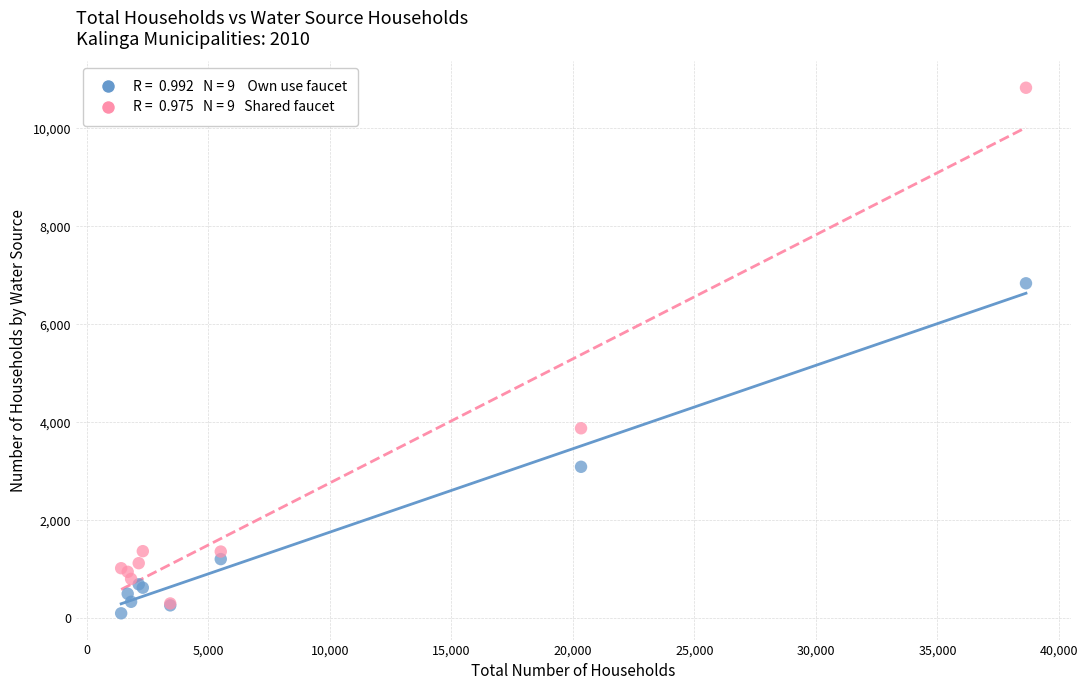

Across all series, what Y value is closest to 5467?

6839